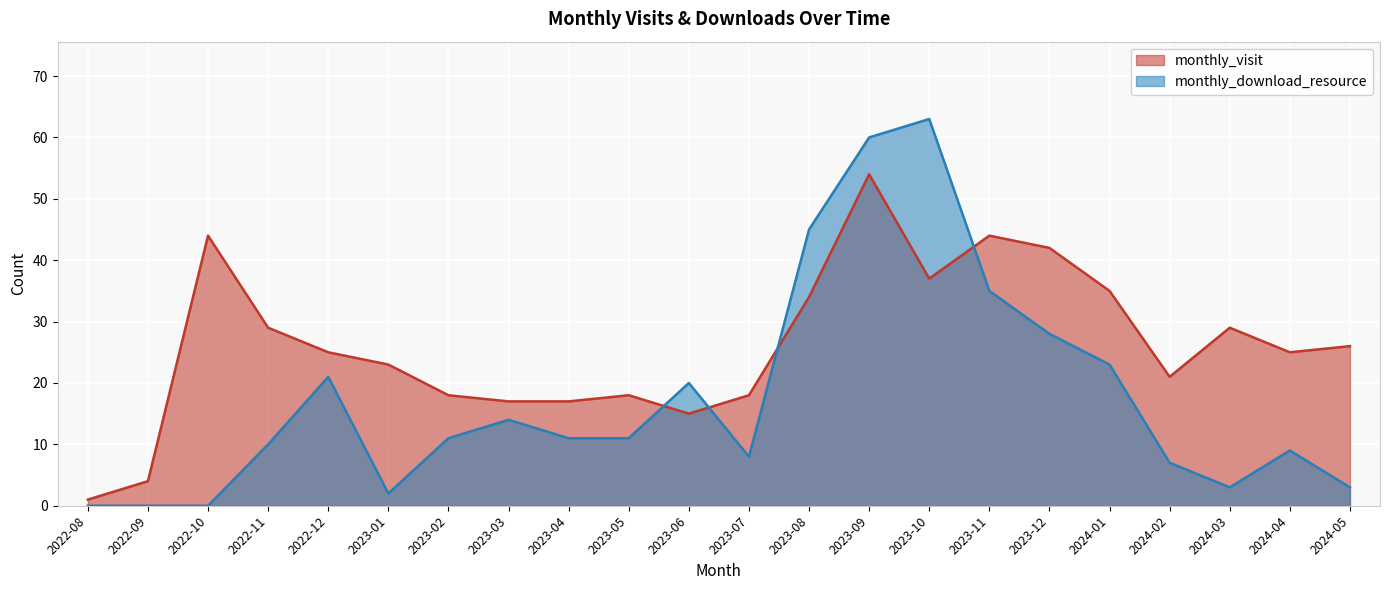

Is the value of monthly_visit at 2023-12 greater than the value of monthly_download_resource at 2024-05?

Yes